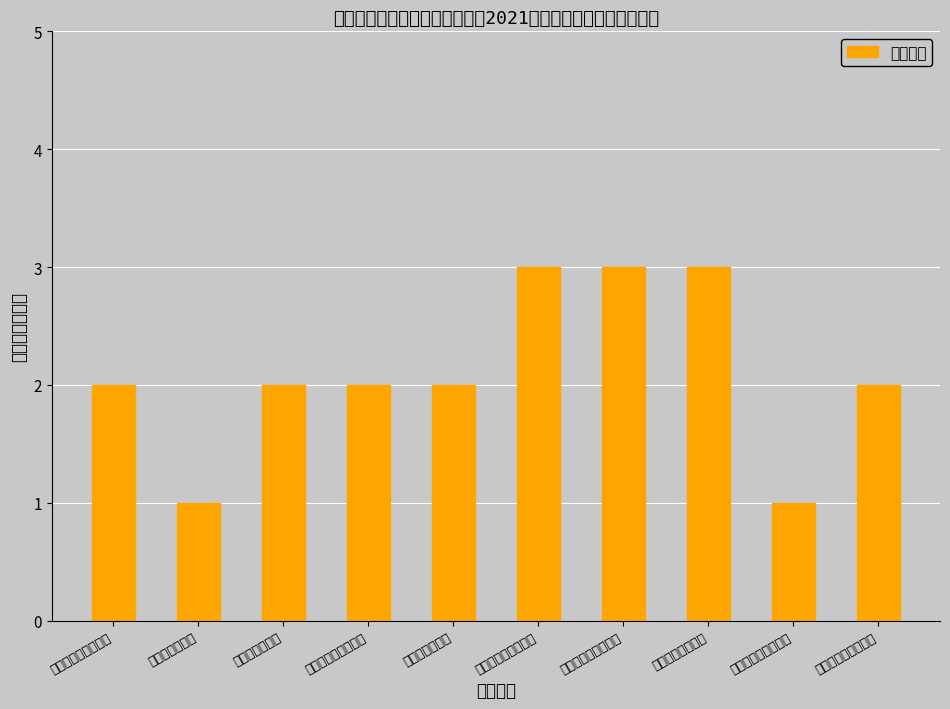

Count the number of data series in this chart.

1